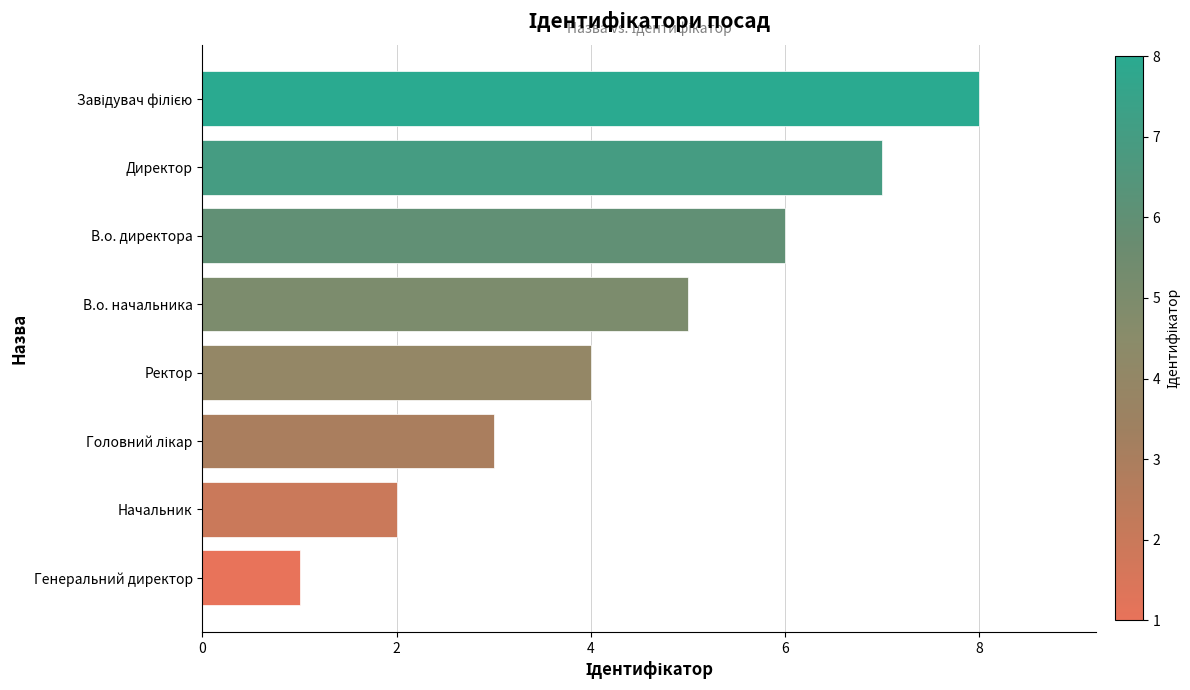

The chart shows a value of 7 at Директор. True or false?

True